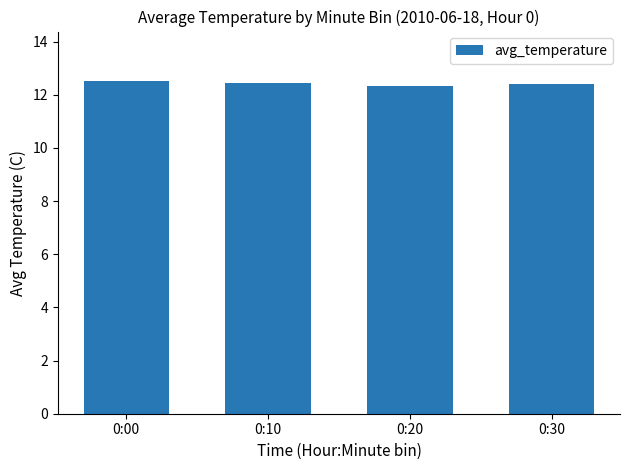

True or false: the data shows 12.3 at 0:20.

True